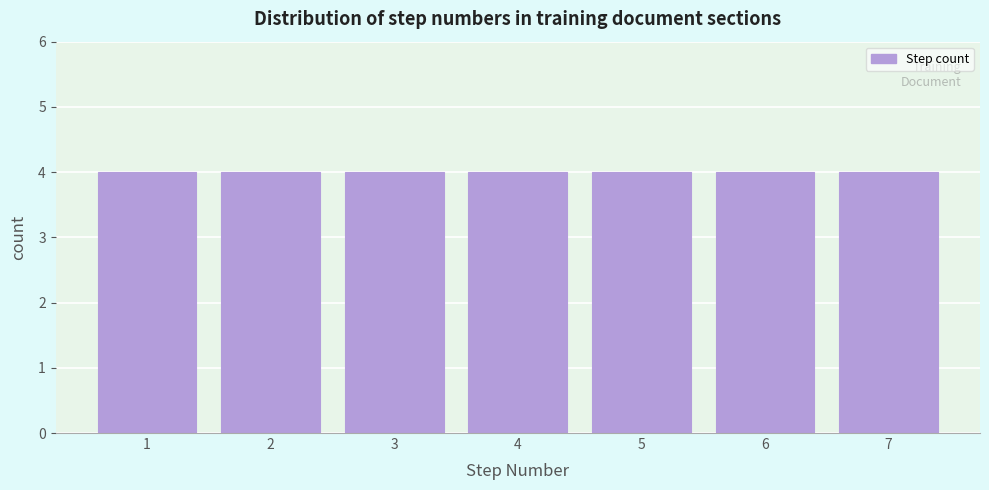

Reading left to right, transcribe this chart: for each bar, give the range it covers on the x-axis and its height. The values are not printed on the chart, so give them approximately, as read against the axis.

0.5 to 1.5: 4
1.5 to 2.5: 4
2.5 to 3.5: 4
3.5 to 4.5: 4
4.5 to 5.5: 4
5.5 to 6.5: 4
6.5 to 7.5: 4